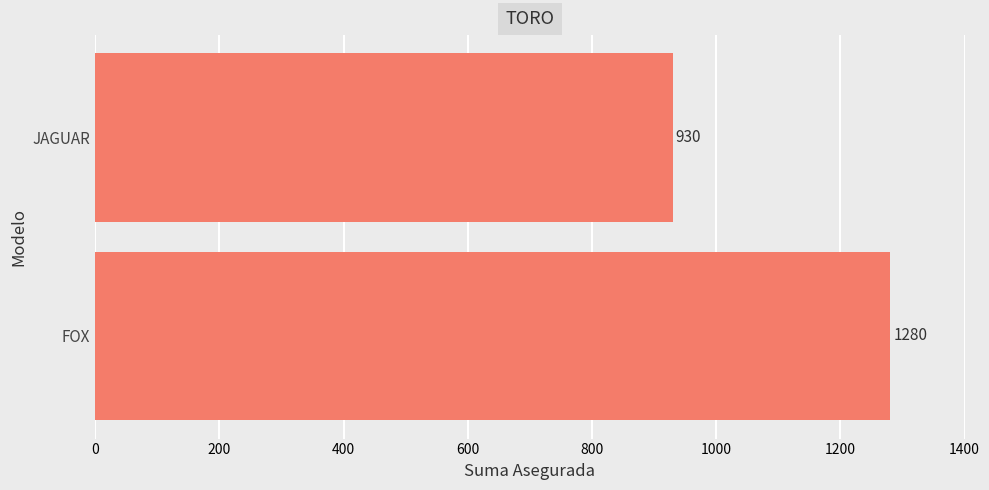

Reading bottom to top, transcribe all the data shown in this chart.

1280	930